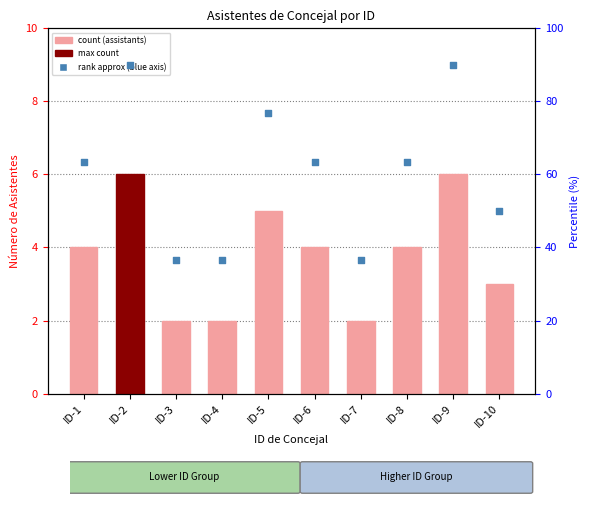

At which category is the sum across all series the highest?

ID-2